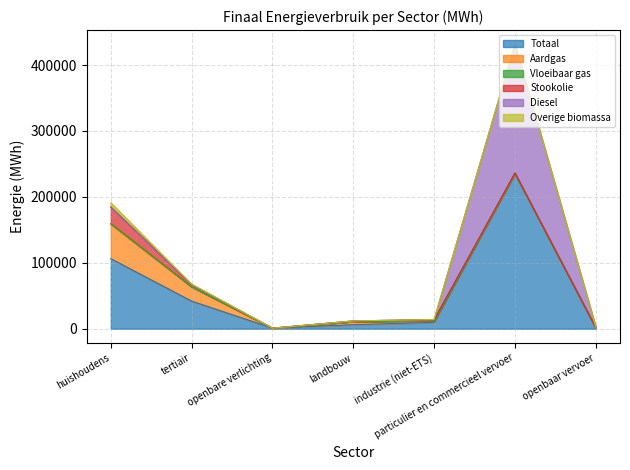

After their last crossing, which series has the higher values: Vloeibaar gas or Diesel?

Diesel